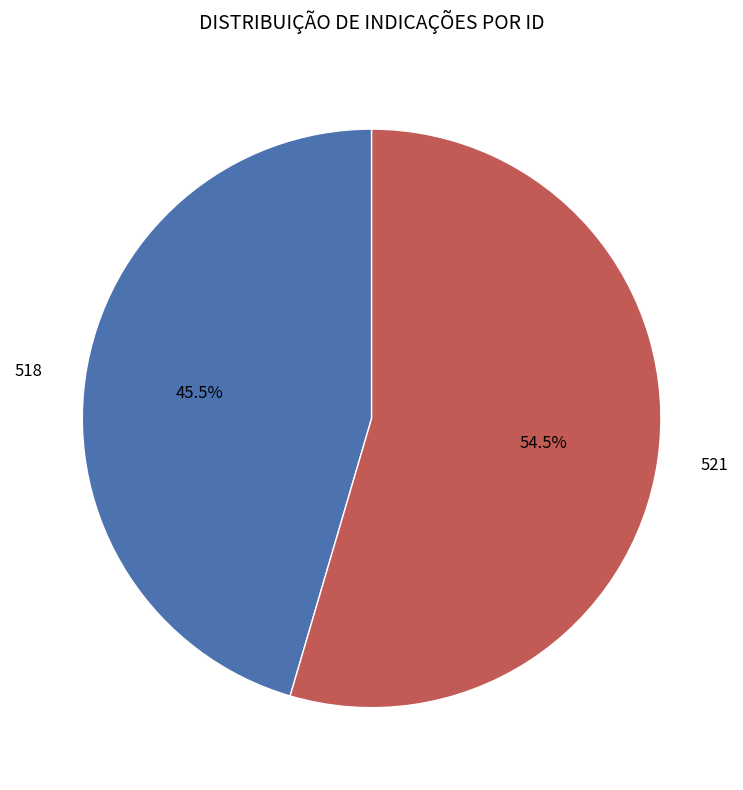

What percentage do 518 and 521 together represent?

100.0%